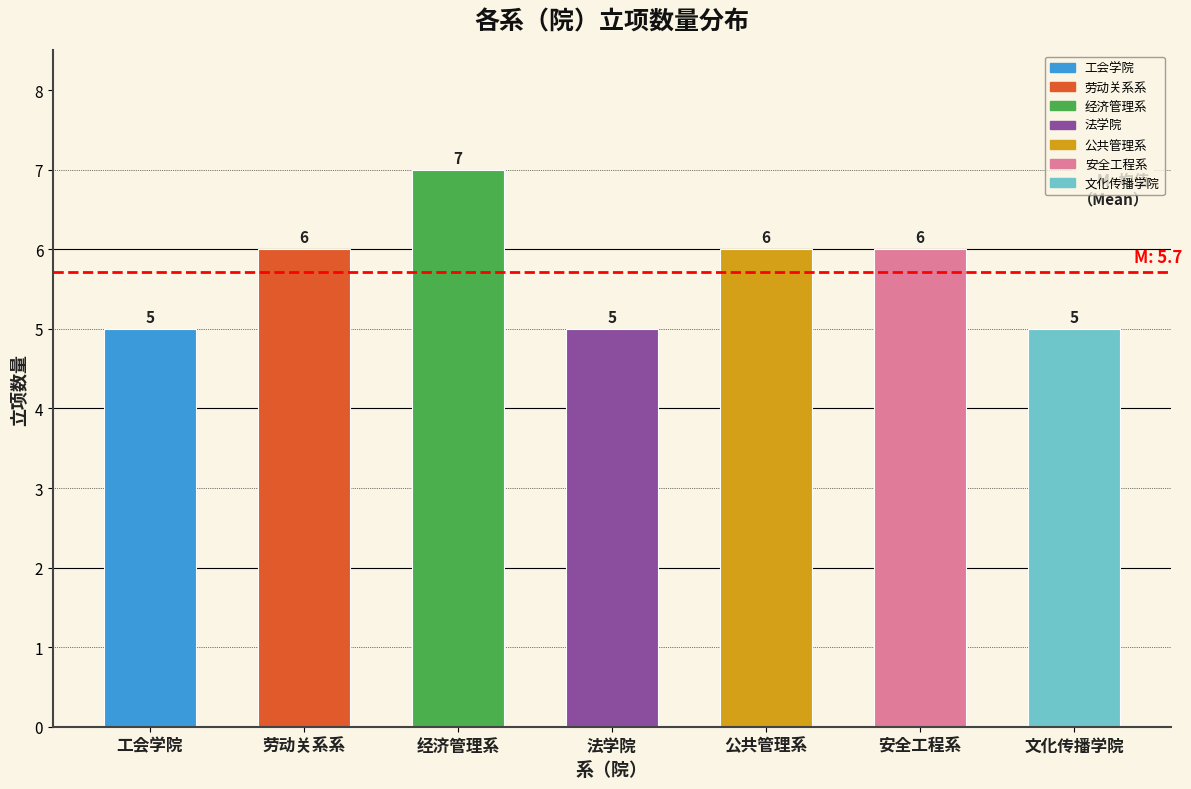

Reading left to right, list all the values displayed in this chart.

工会学院=5	劳动关系系=6	经济管理系=7	法学院=5	公共管理系=6	安全工程系=6	文化传播学院=5